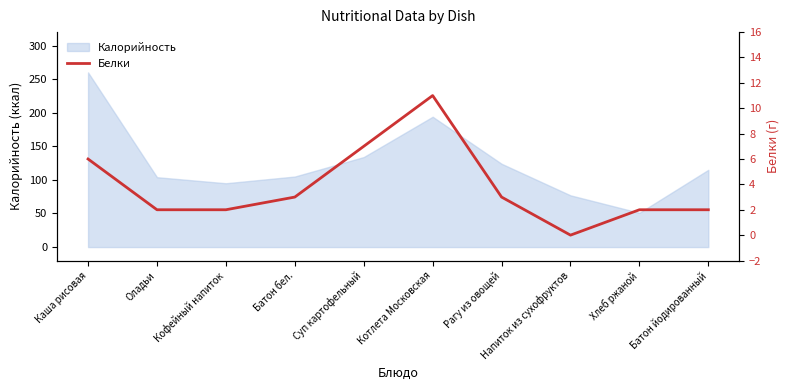

How many interior local peaks (higher than both neighbors) does the data have?

1